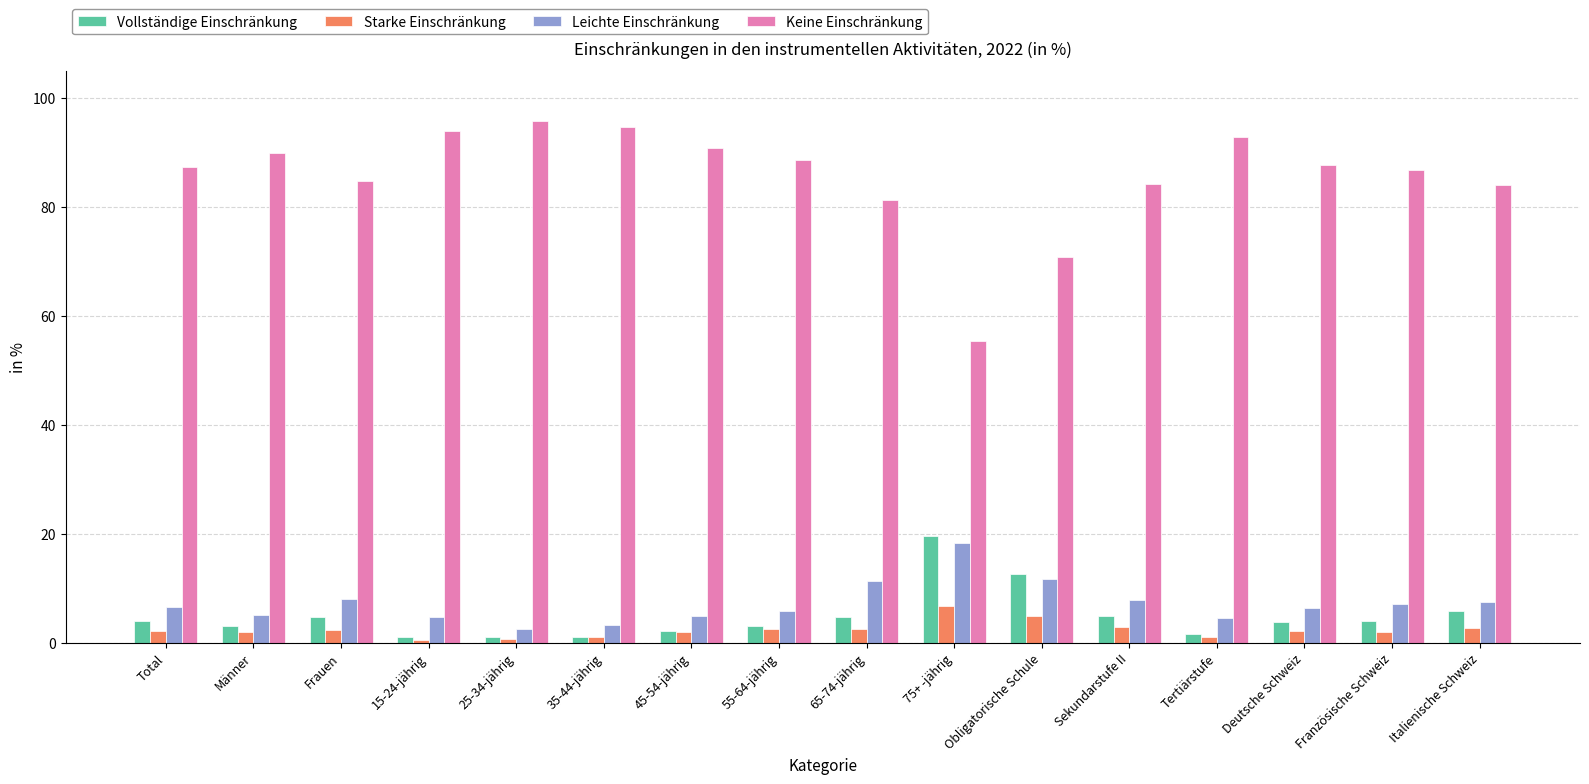

Which series has the largest total across all categories?

Keine Einschränkung